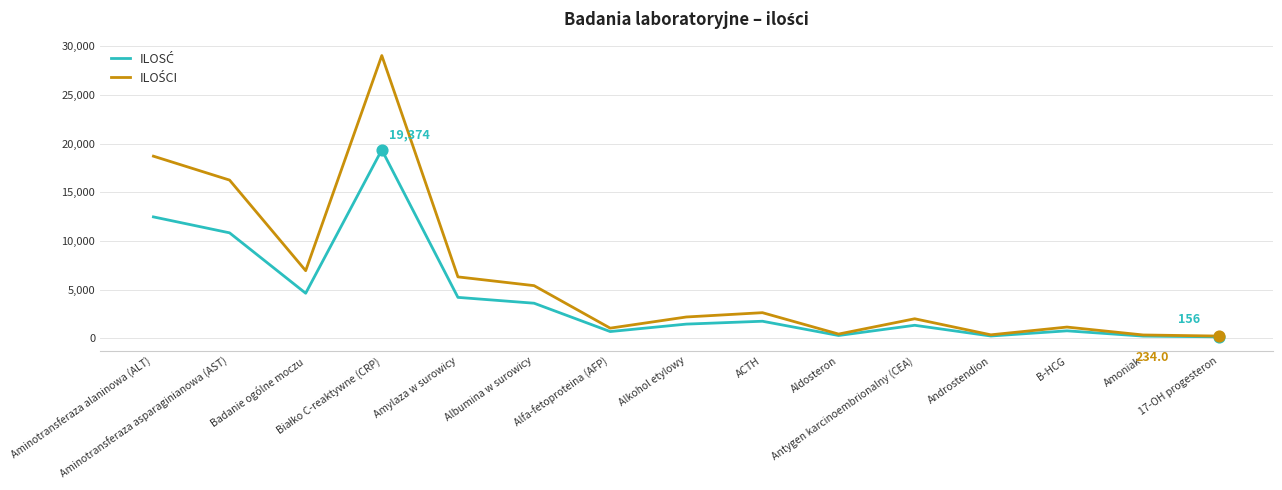

What is the greatest value displayed?

29061.0